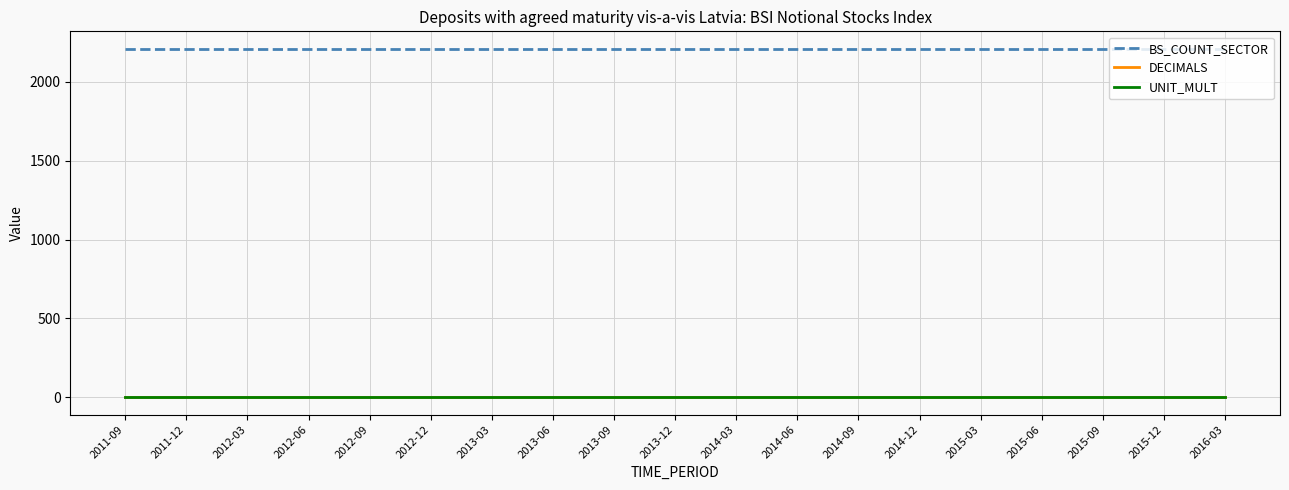

True or false: BS_COUNT_SECTOR and UNIT_MULT intersect in this chart.

False